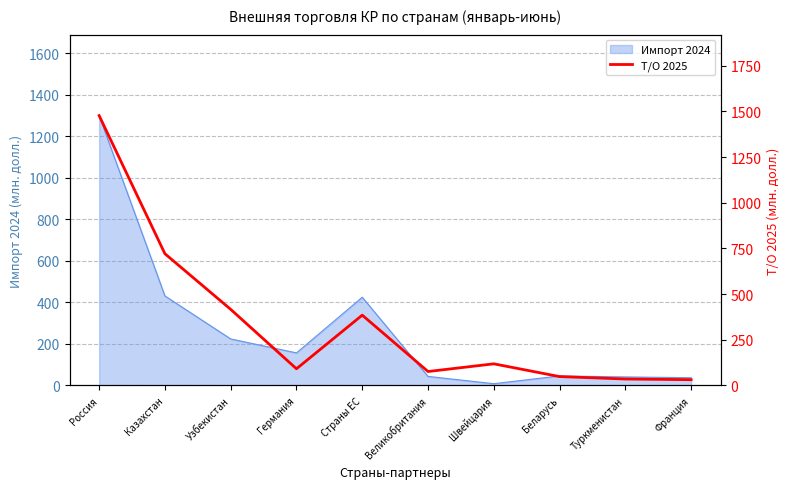

List the labels in order of value, smallest first.

Франция, Туркменистан, Беларусь, Великобритания, Германия, Швейцария, Страны ЕС, Узбекистан, Казахстан, Россия